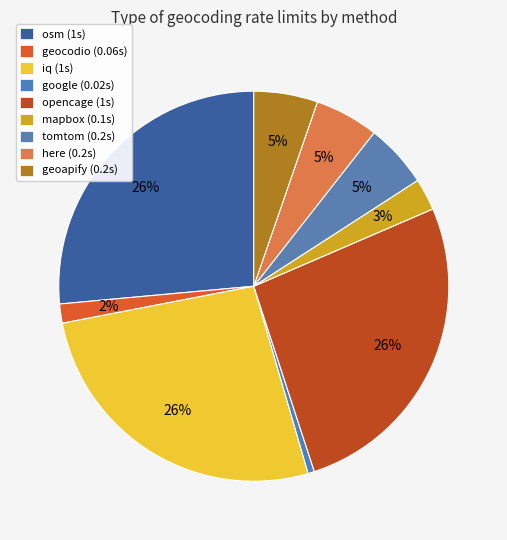

What percentage is the geocodio slice, to the nearest percent?

2%